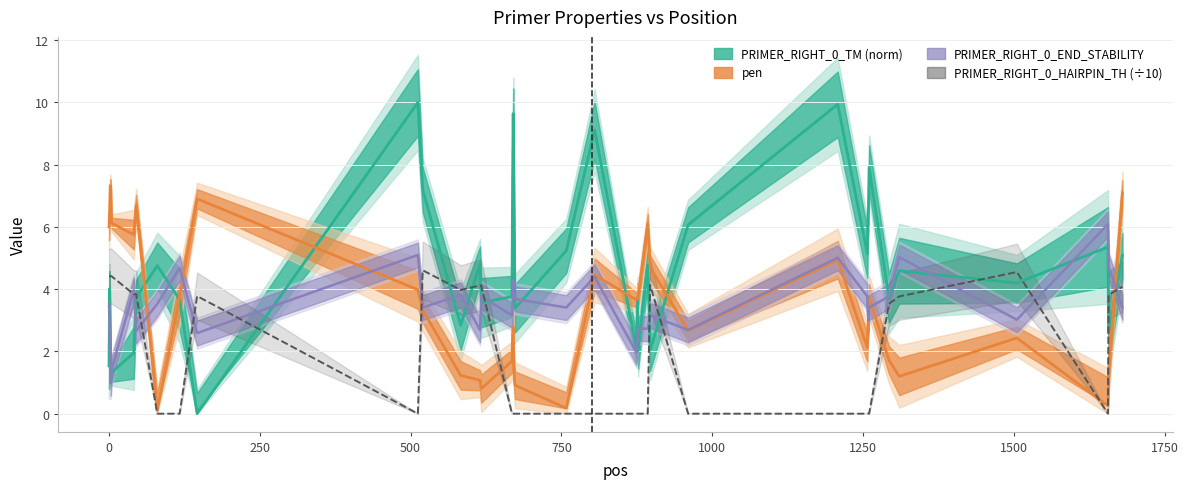

Reading left to right, extract all data points from this chart.

pen: 6.0	6.5	7.3	7.3	6.1	5.8	6.7	0.1	3.7	6.9	4.0	3.3	1.2	1.1	0.8	1.7	2.5	2.8	1.6	1.1	0.9	0.2	4.5	3.7	3.7	3.7	6.1	4.7	2.7	4.9	2.1	2.8	3.0	3.8	1.7	1.2	2.4	0.2	1.4	7.1
PRIMER_RIGHT_0_TM: 1.5	4.0	2.7	1.1	1.3	2.0	3.7	4.8	3.7	0.0	10.0	7.2	2.8	4.8	3.6	3.8	7.5	9.6	7.6	5.2	3.4	5.2	9.1	2.1	3.7	2.0	4.8	2.0	6.1	9.9	5.1	6.3	6.6	7.9	3.7	4.6	4.2	5.4	2.6	5.1
PRIMER_RIGHT_0_END_STABILITY: 3.5	2.7	1.7	1.0	1.4	4.0	2.7	3.5	4.7	2.6	5.1	3.4	3.8	2.7	3.8	3.2	3.5	3.9	4.3	3.7	3.7	3.4	4.4	2.0	2.2	2.7	2.7	3.2	2.7	5.0	3.8	3.2	3.0	3.4	3.8	5.0	3.0	6.1	4.7	3.4
PRIMER_RIGHT_0_HAIRPIN_TH: 4.4	4.4	4.4	4.4	4.4	3.8	3.8	0.0	0.0	3.8	0.0	4.6	4.0	4.1	4.1	0.0	0.0	0.0	0.0	0.0	0.0	0.0	0.0	0.0	0.0	0.0	0.0	4.1	0.0	0.0	0.0	0.0	0.0	0.0	3.5	3.8	4.6	0.0	3.8	4.1